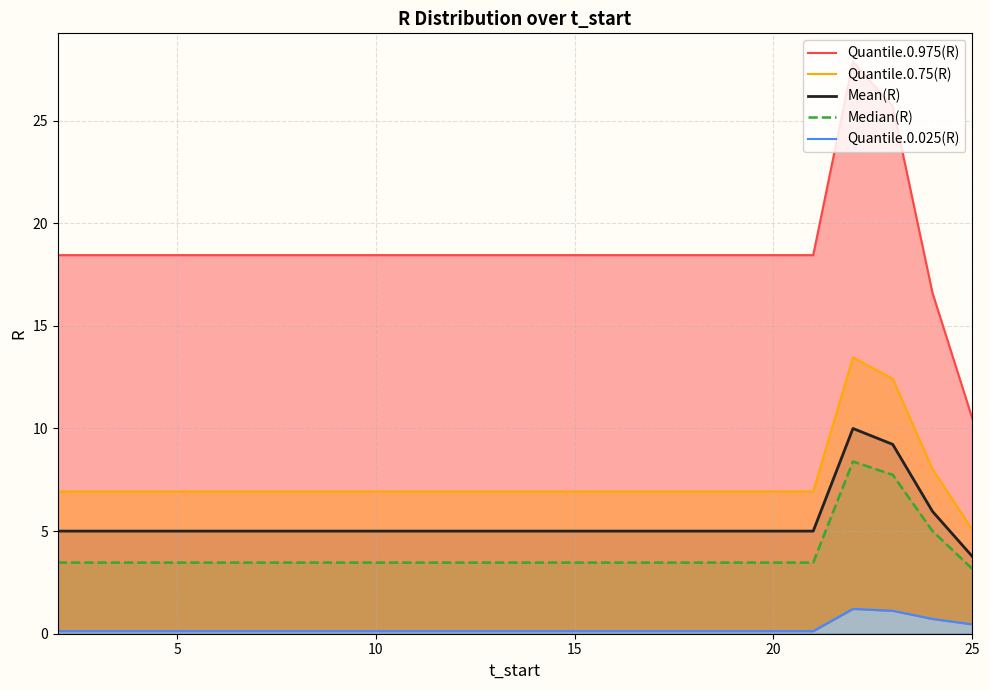

The value of Quantile.0.025(R) at 12 is 0.2. True or false?

False